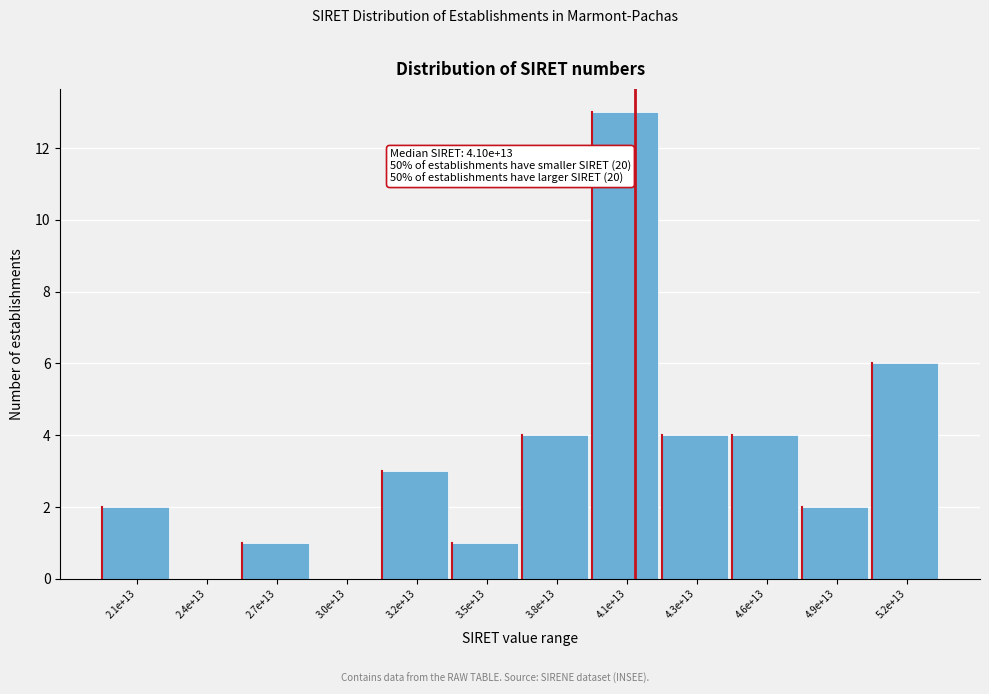

Reading left to right, what are all the values shown in this chart?

2.1e+13=2	2.4e+13=0	2.7e+13=1	3.0e+13=0	3.2e+13=3	3.5e+13=1	3.8e+13=4	4.1e+13=13	4.3e+13=4	4.6e+13=4	4.9e+13=2	5.2e+13=6